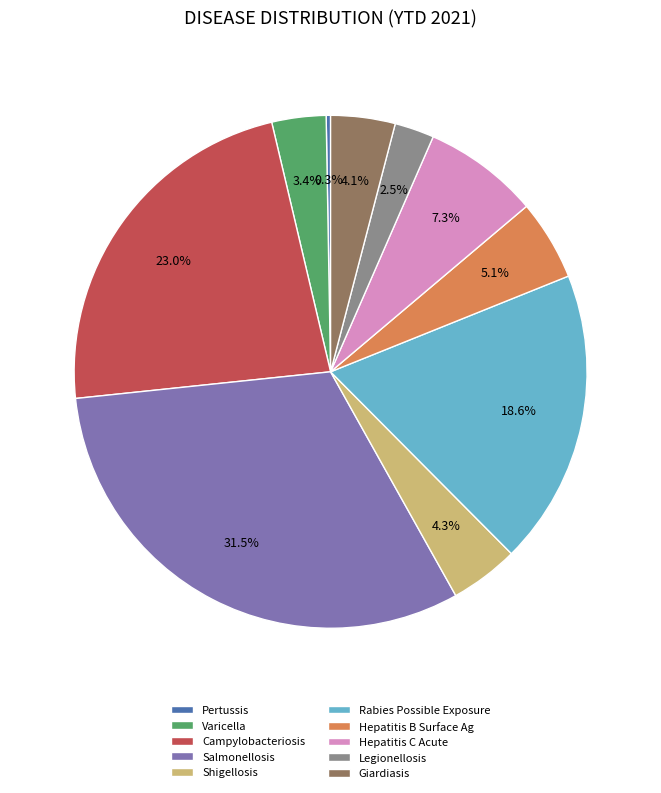

Approximately how many times larger is the value at Legionellosis compared to Hepatitis C Acute?

0.3